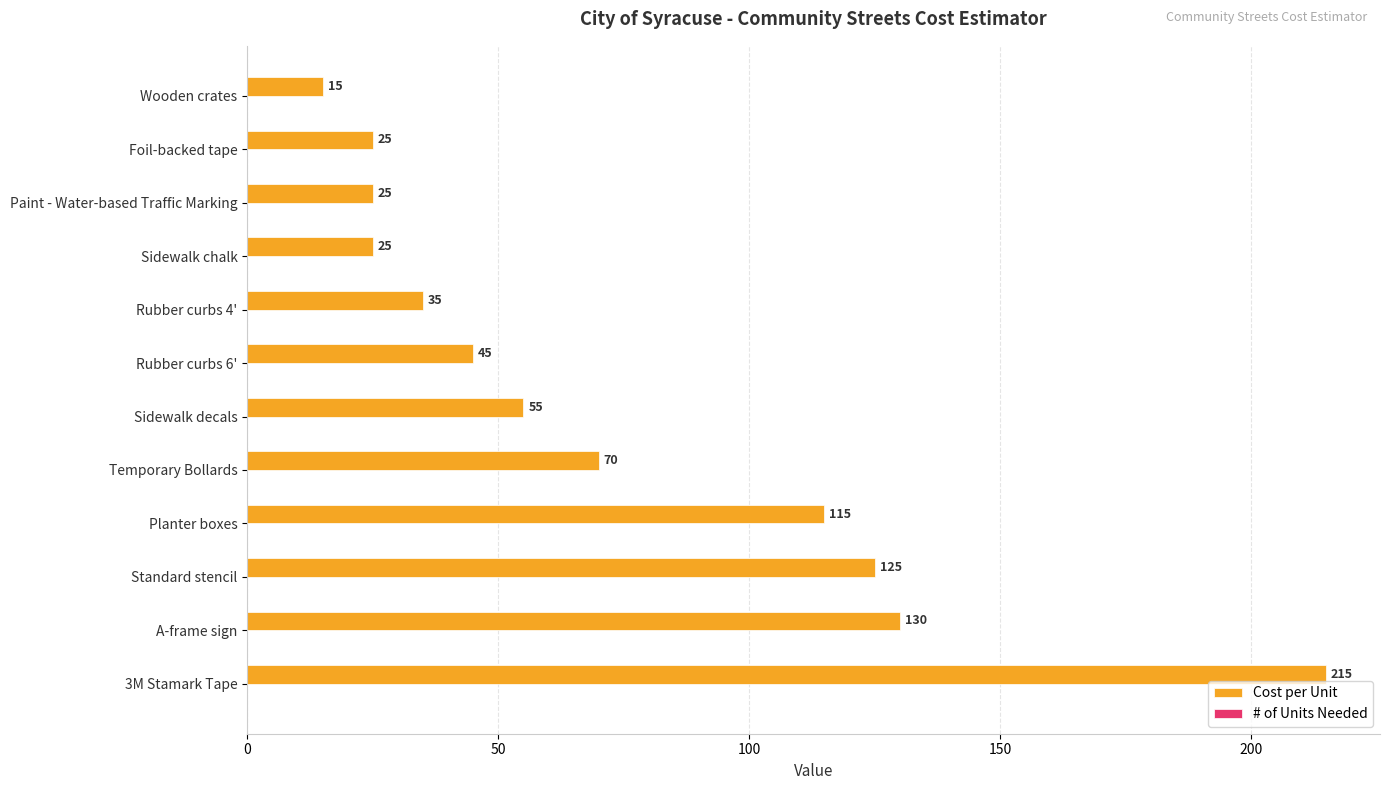

What value does the data have at Sidewalk chalk?

25